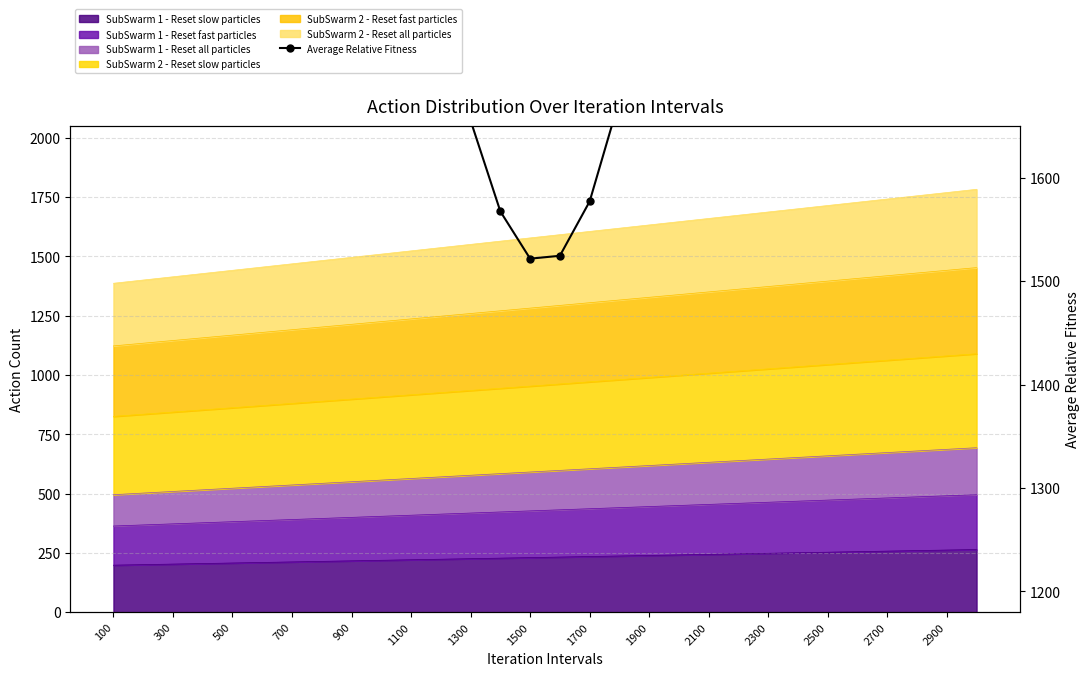

The value at 1100 is 2362.8. True or false?

True